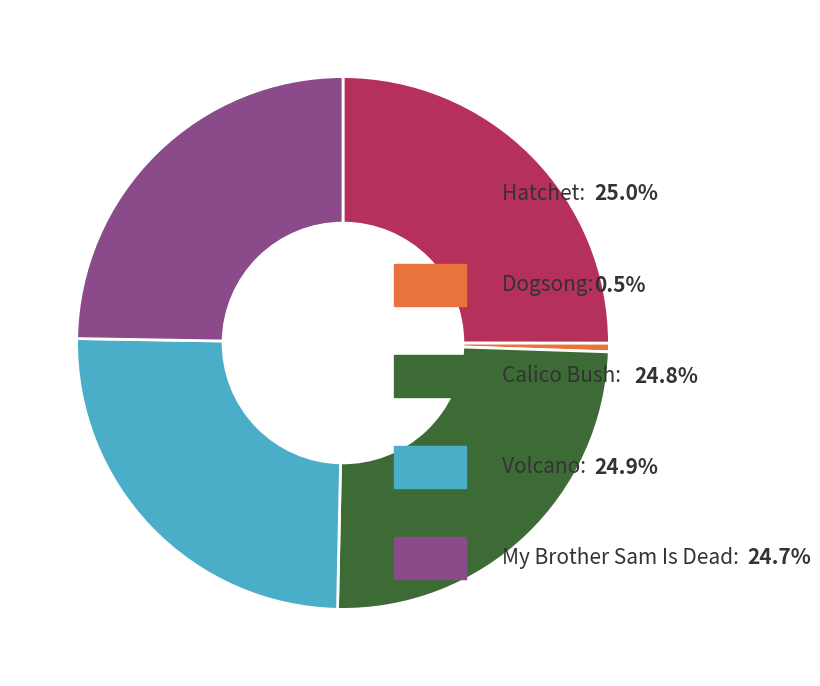

How many segments does this pie chart have?

5